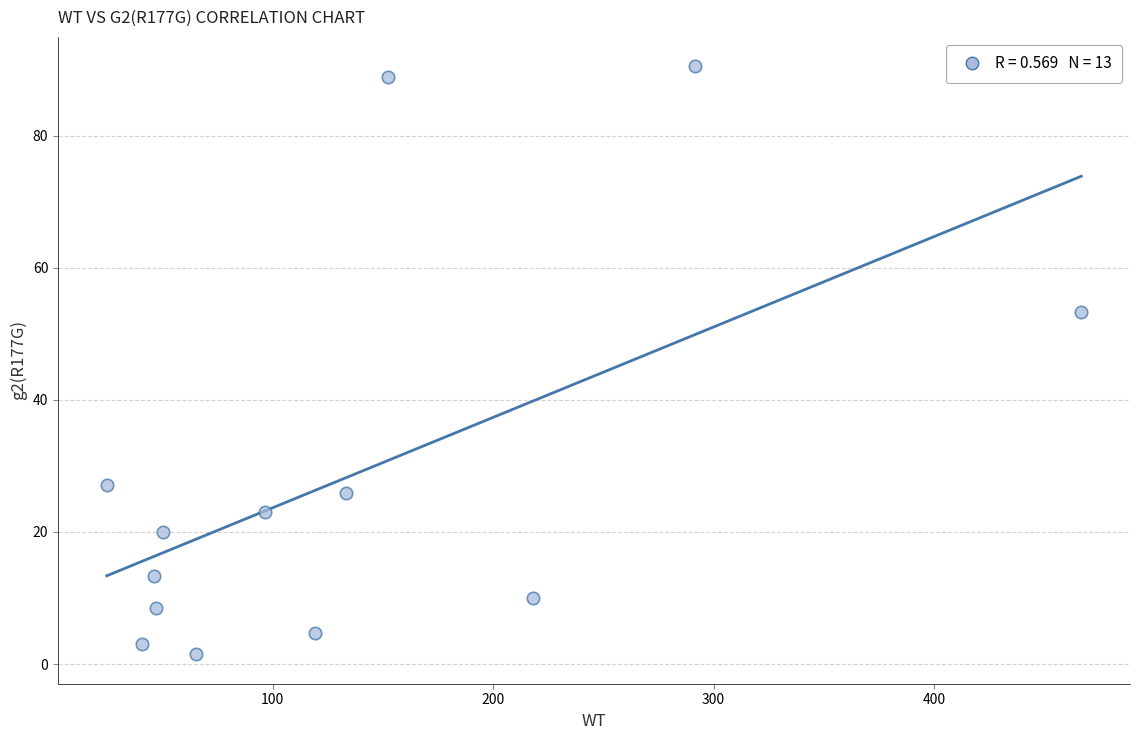

What is the range of Y values (max minus min)?

89.0